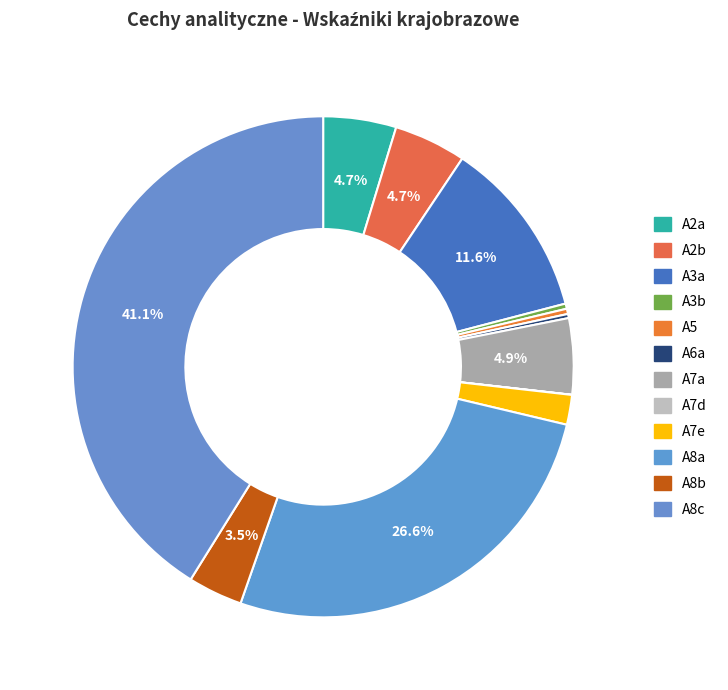

Is there any slice that represents more than half of the pie?

No